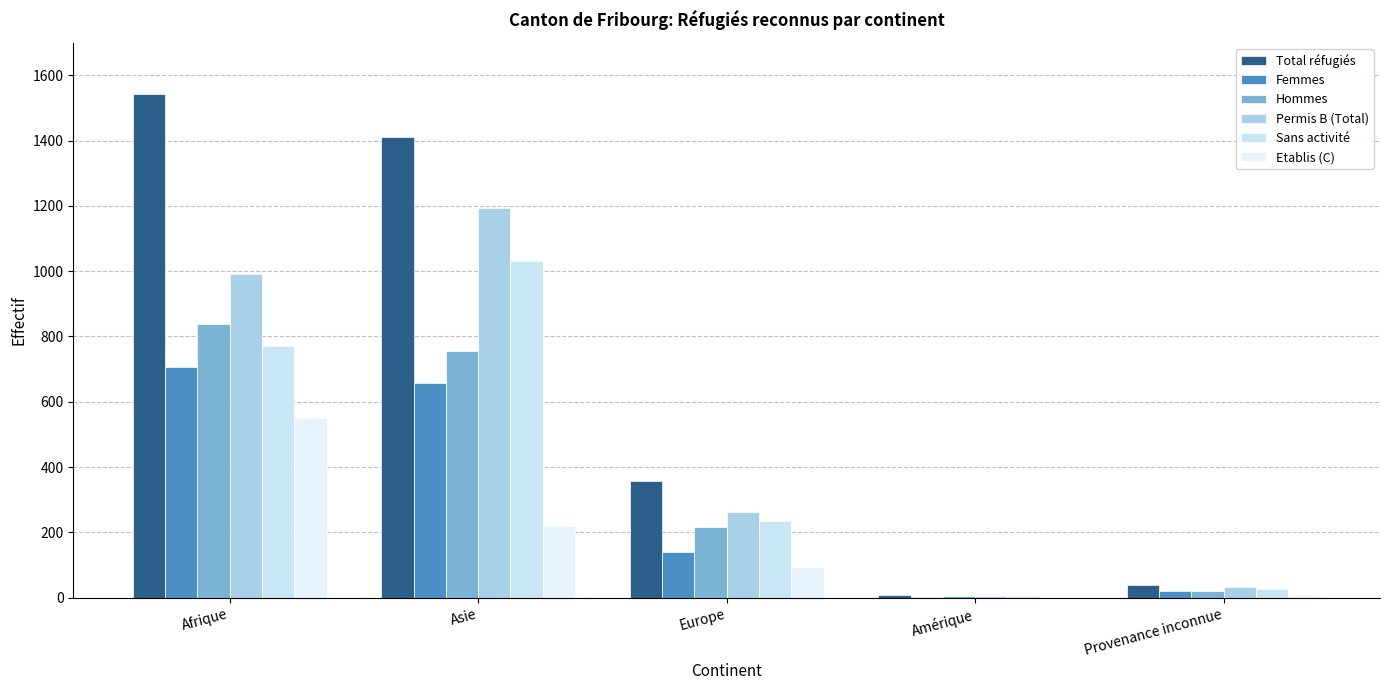

Where is Hommes nearest to the value 421?

Europe